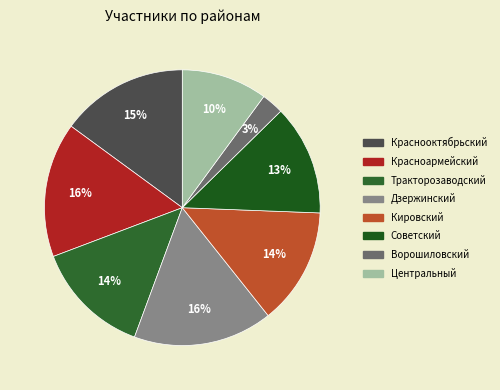

Count the number of slices in the pie.

8